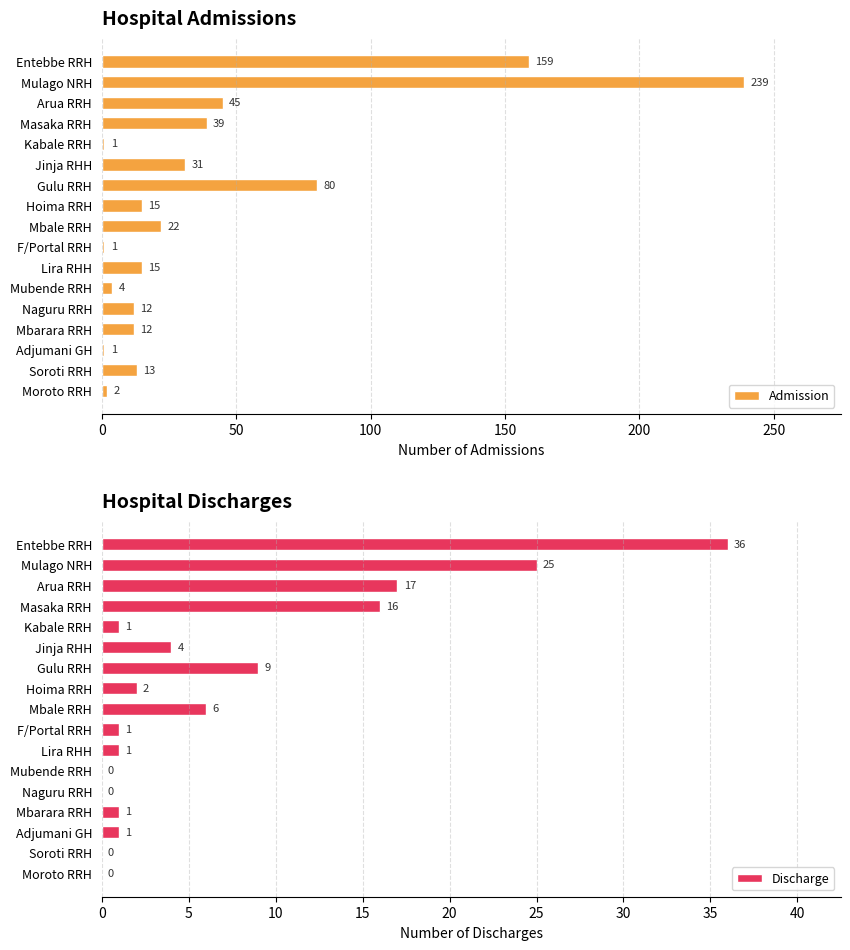

True or false: Admission has a value of 2 at Moroto RRH.

True